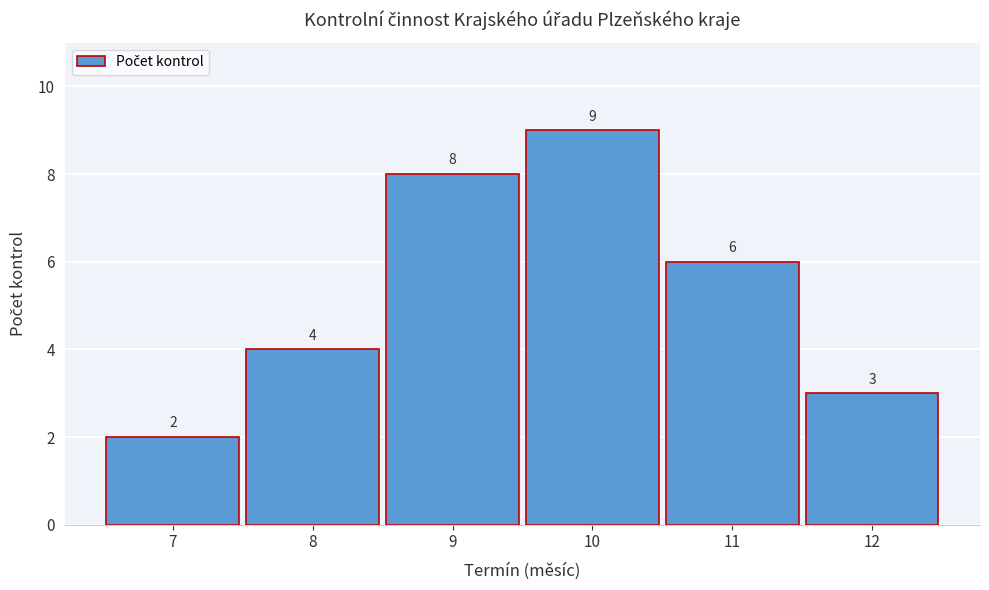

Reading left to right, extract all data points from this chart.

2	4	8	9	6	3